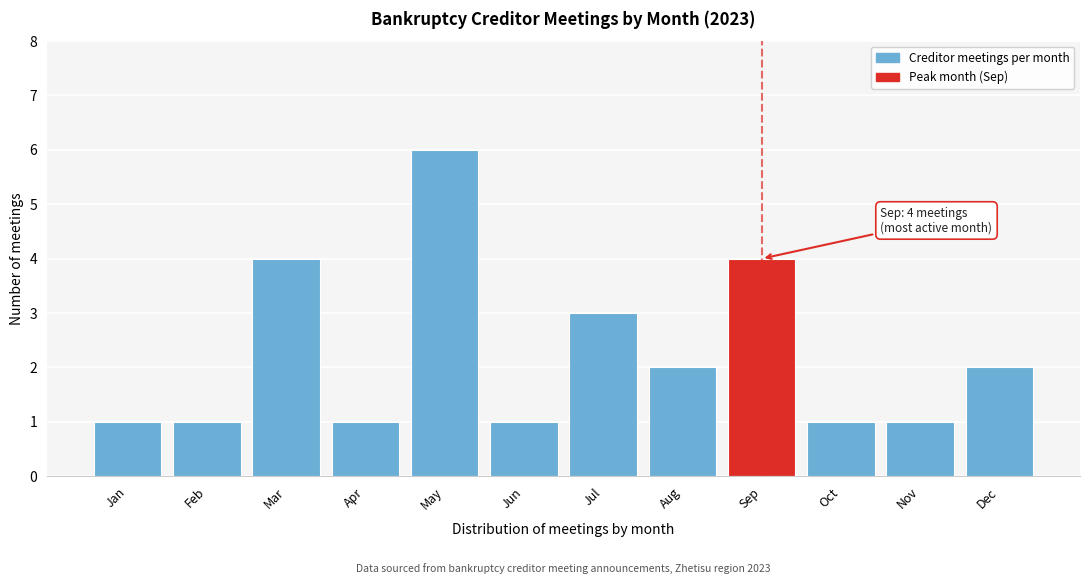

Reading right to left, extract all data points from this chart.

Dec=2	Nov=1	Oct=1	Sep=4	Aug=2	Jul=3	Jun=1	May=6	Apr=1	Mar=4	Feb=1	Jan=1